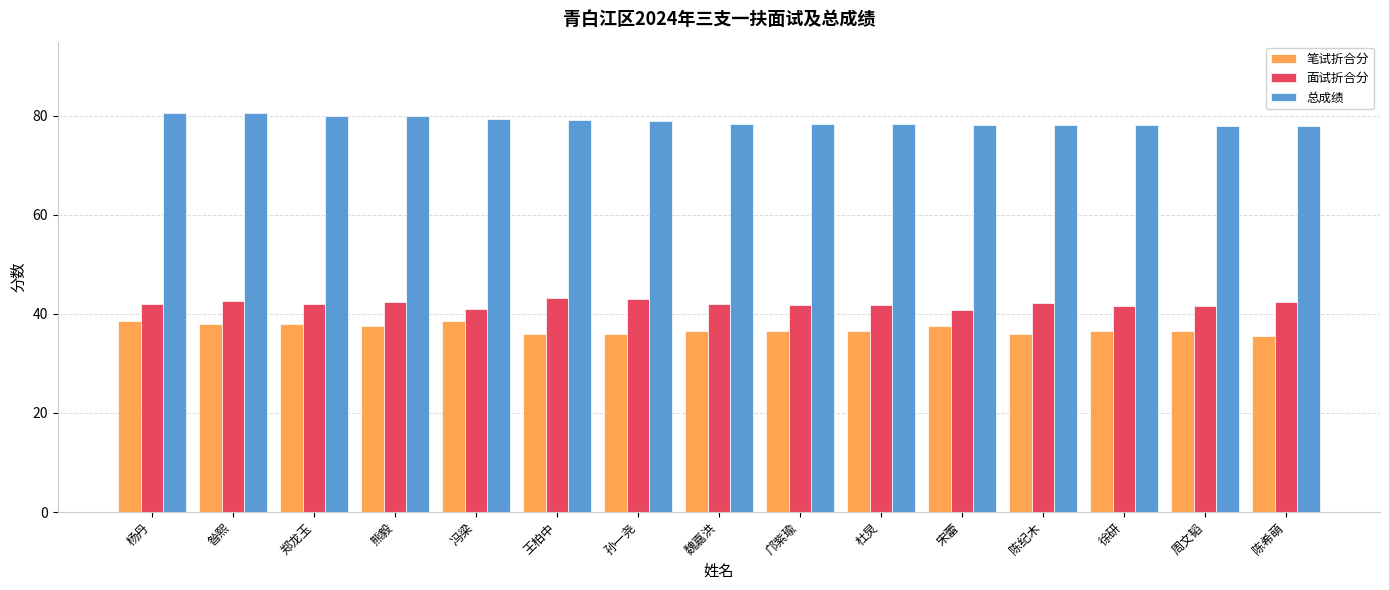

True or false: 面试折合分 has a value of 42.4 at 陈希萌.

True